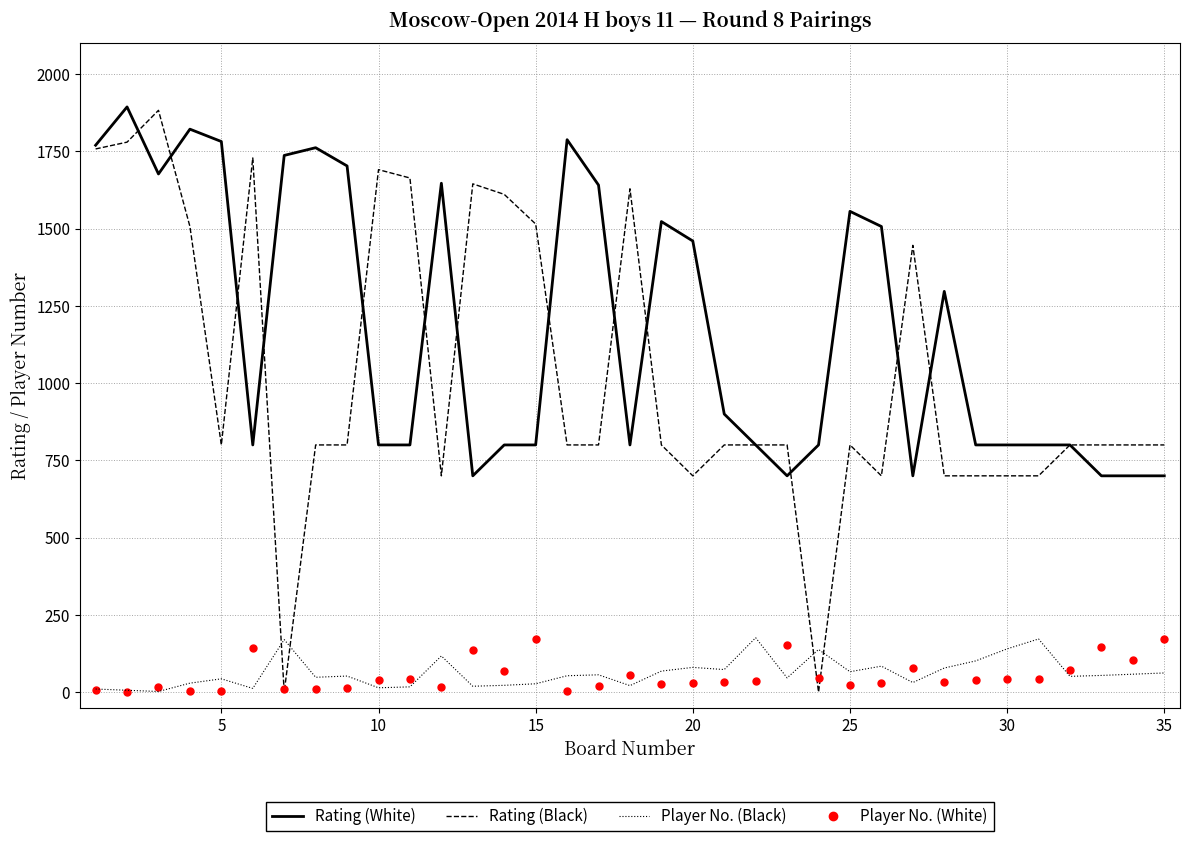

What is the maximum value shown in the chart?

1894